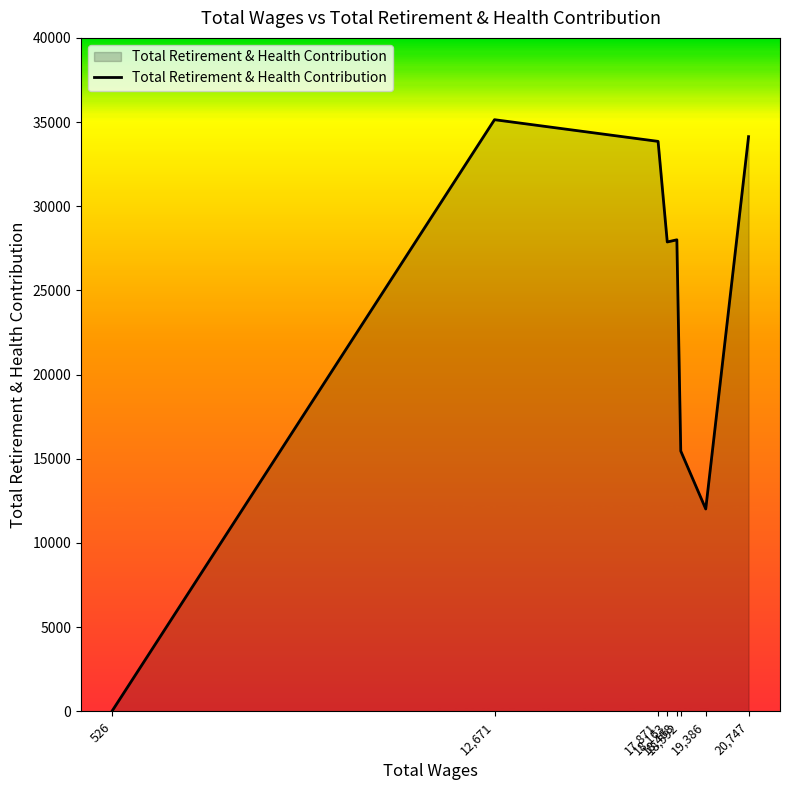

What is the difference between the values at 18,592 and 17,871?

18393